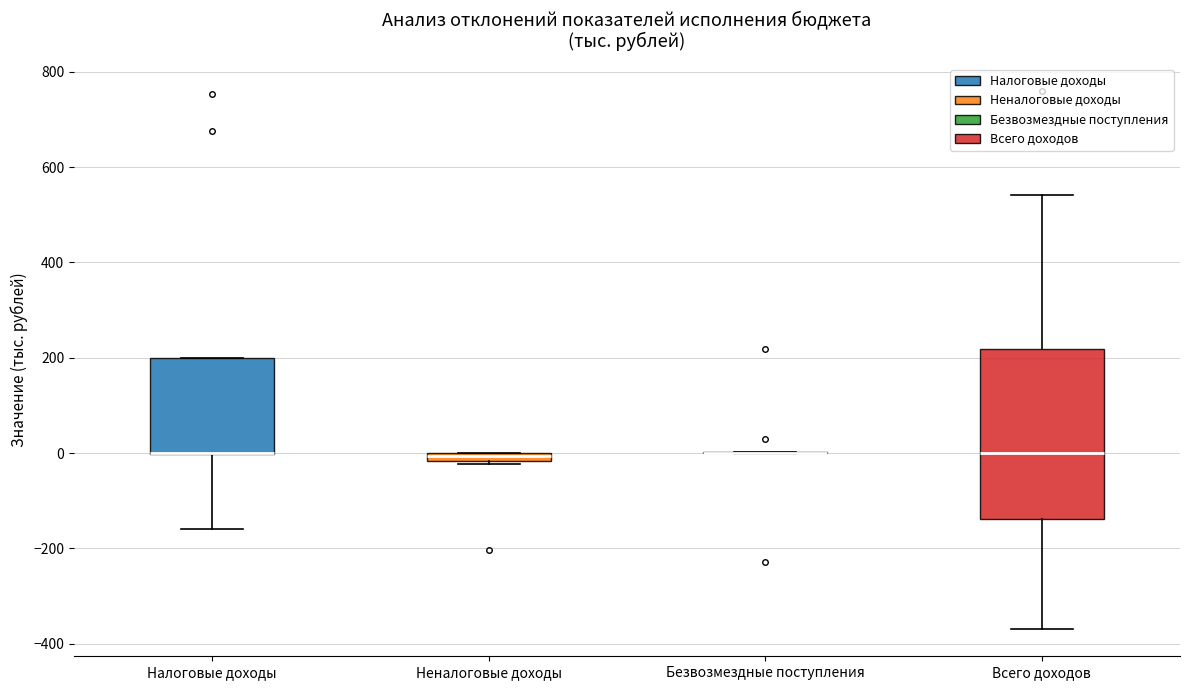

Where is the upper edge of the box for Налоговые доходы on the y-axis? The values are not printed on the chart, so give them approximately, as read against the axis.

200